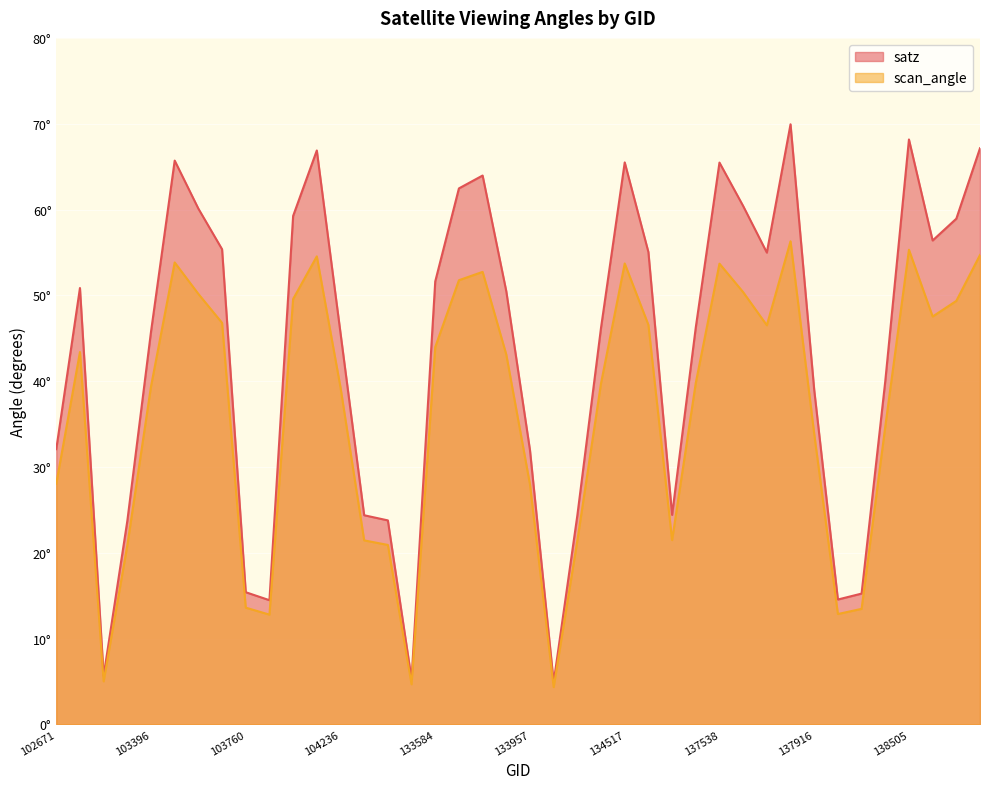

What is the difference between the satz values at 133762 and 137903?

6.0